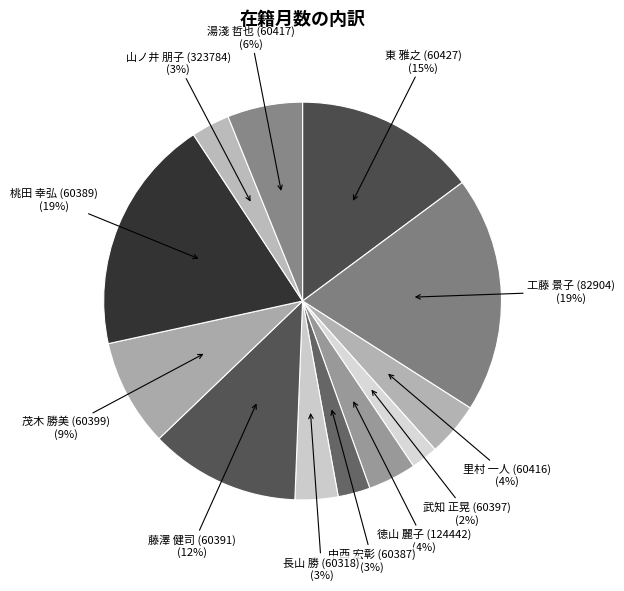

To the nearest percent, what is the combined percentage of 湯淺 哲也 (60417) and 里村 一人 (60416)?

10%